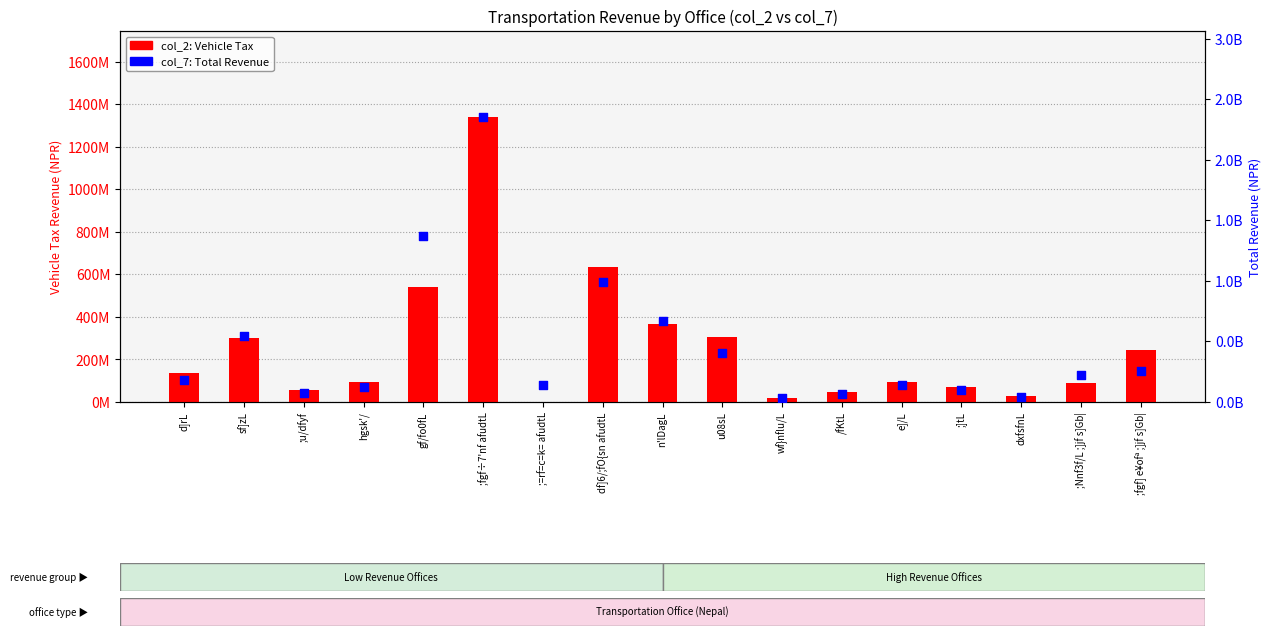

Which series reaches the minimum Y coordinate?

col_2 (Vehicle Tax)